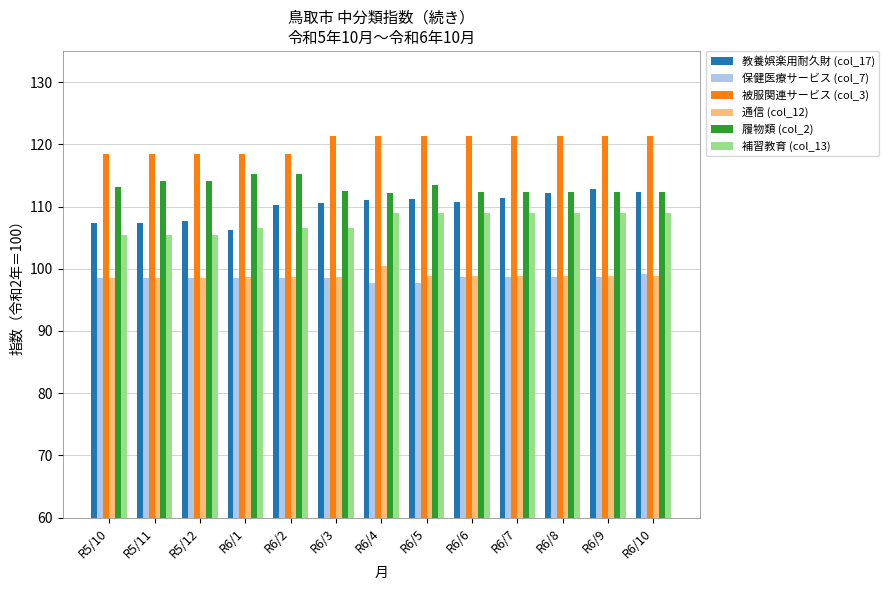

What is the difference between the maximum and minimum values in the 教養娯楽用耐久財 (col_17) series?

6.6